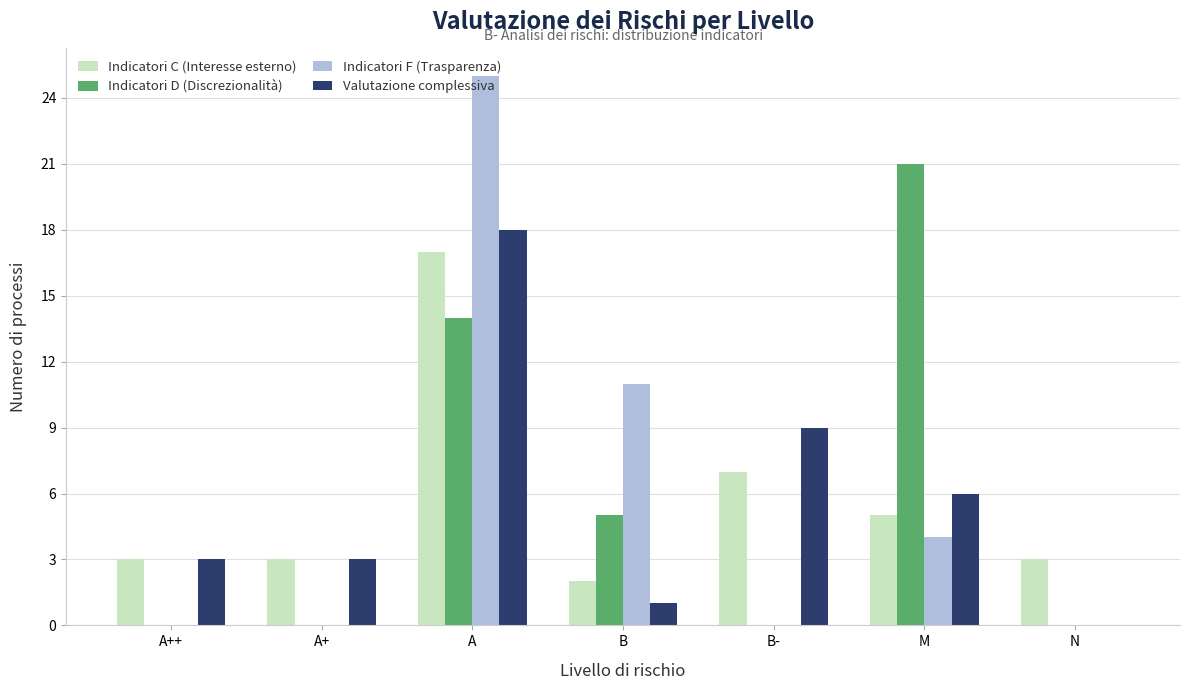

What is the maximum value shown in the chart?

25